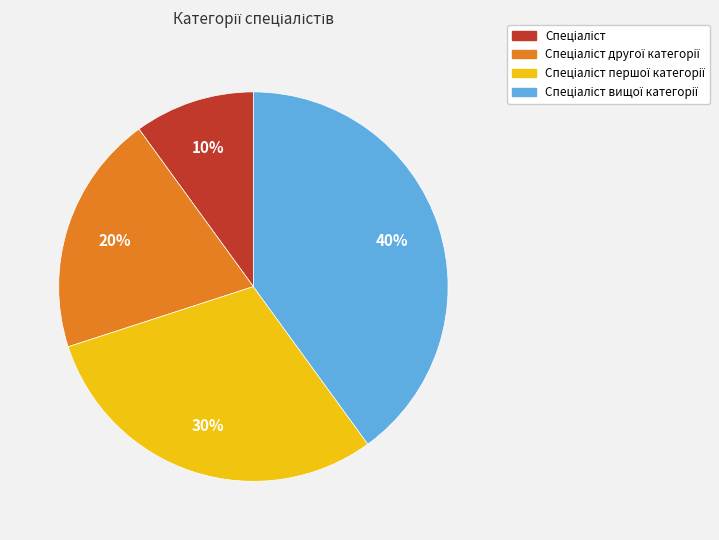

To the nearest percent, what is the difference between the largest and smallest slice percentages?

30%